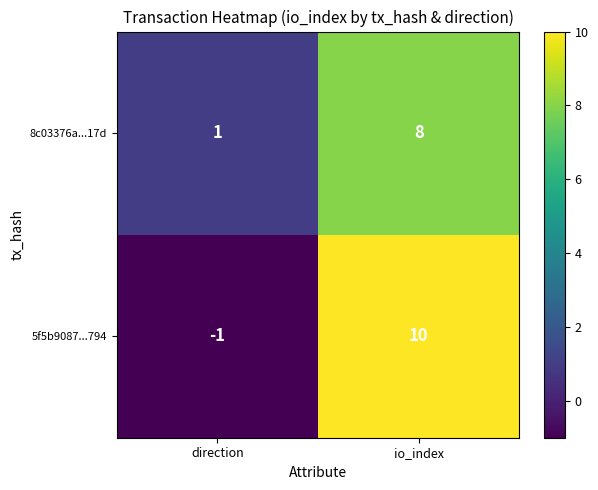

What is the difference between the highest and lowest values at direction?

2